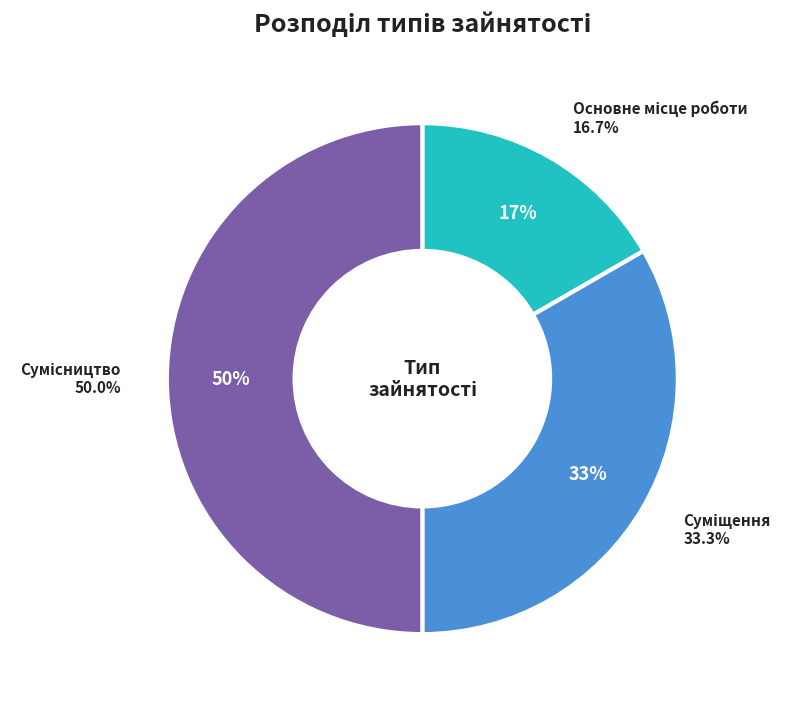

What is the change in value from Суміщення to Сумісництво?

+1